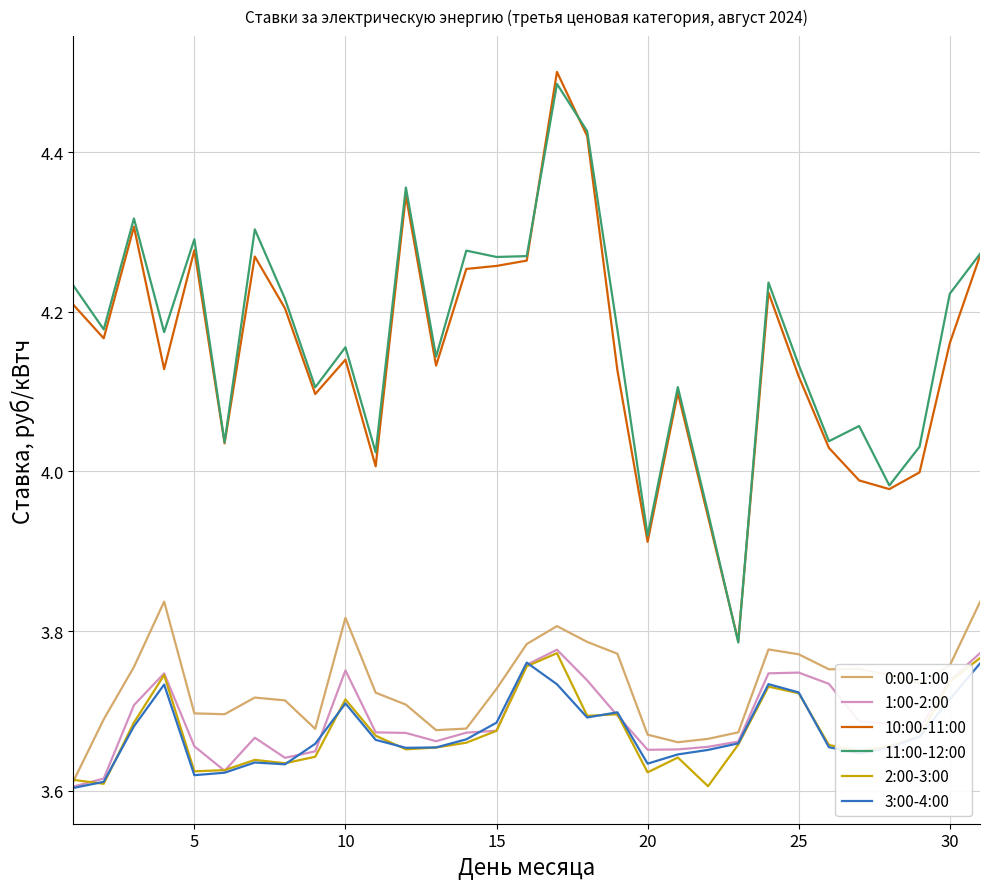

True or false: 10:00-11:00 and 2:00-3:00 intersect in this chart.

False